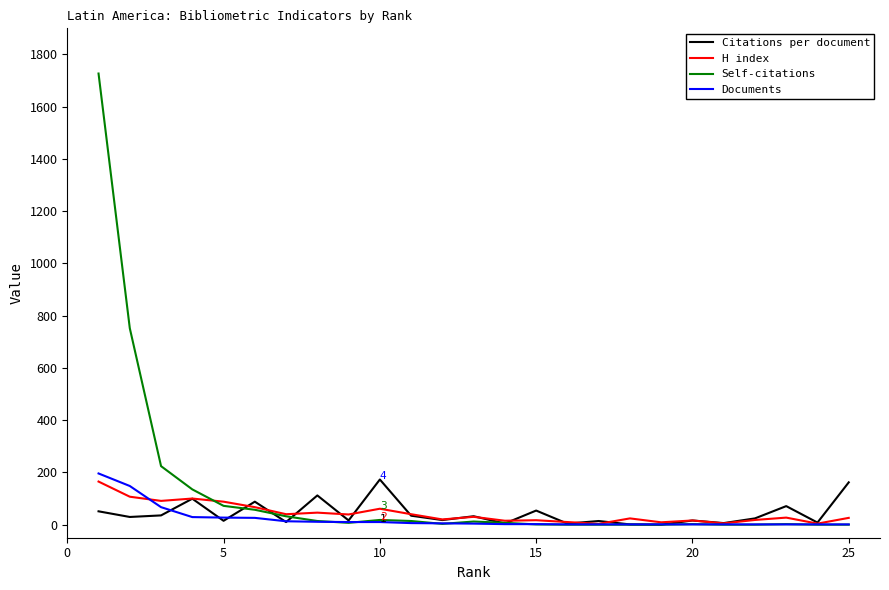

Which series has the largest total across all categories?

Self-citations